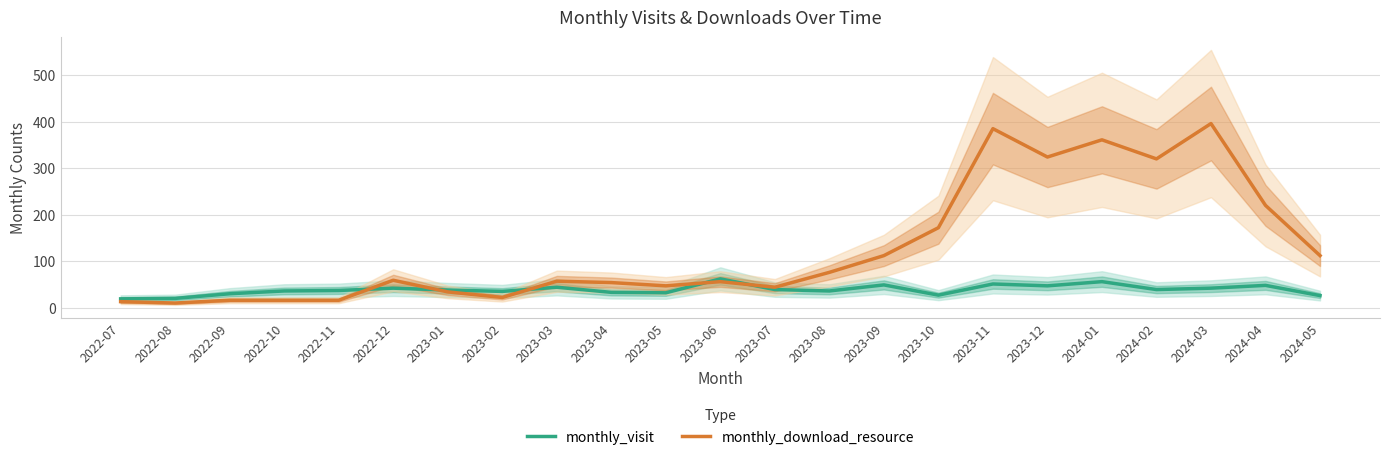

What is the label of the 10th point from the right?

2023-08